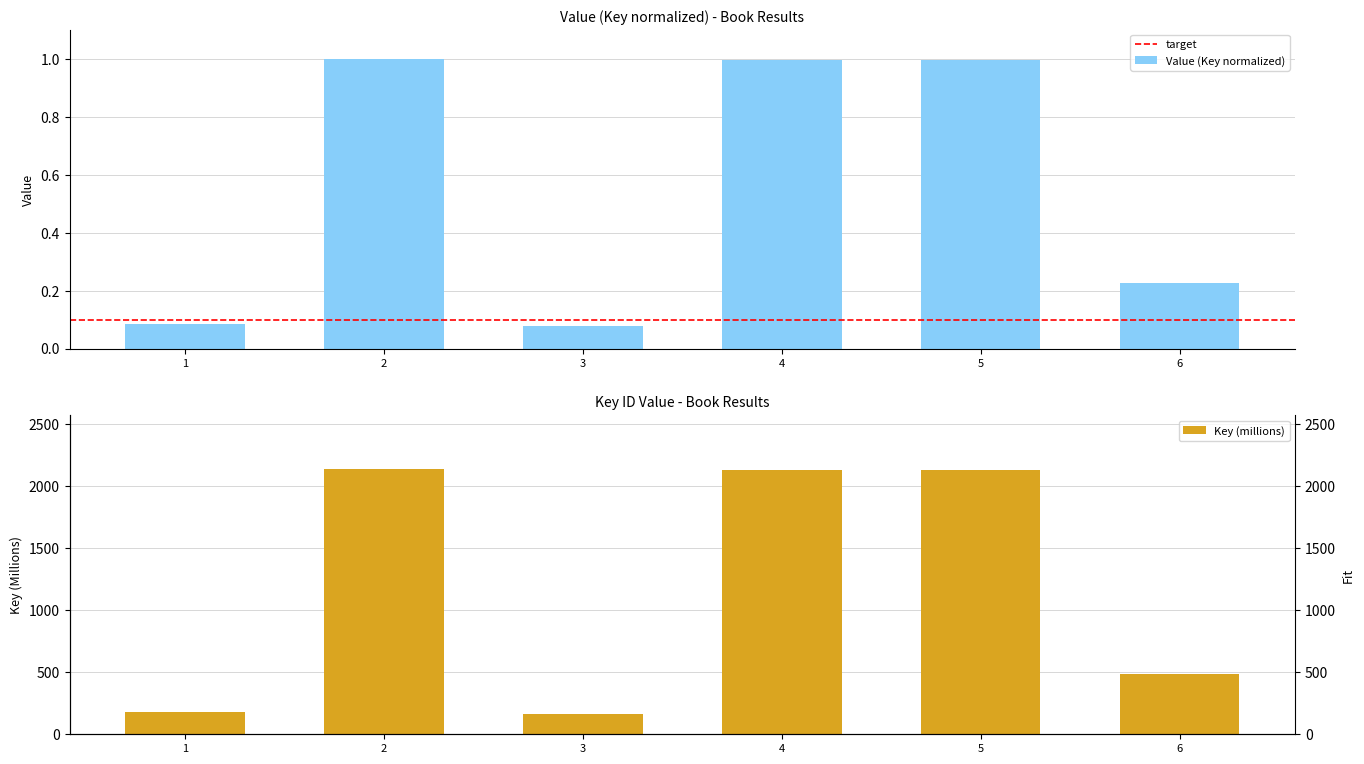

What is the average value?

0.6